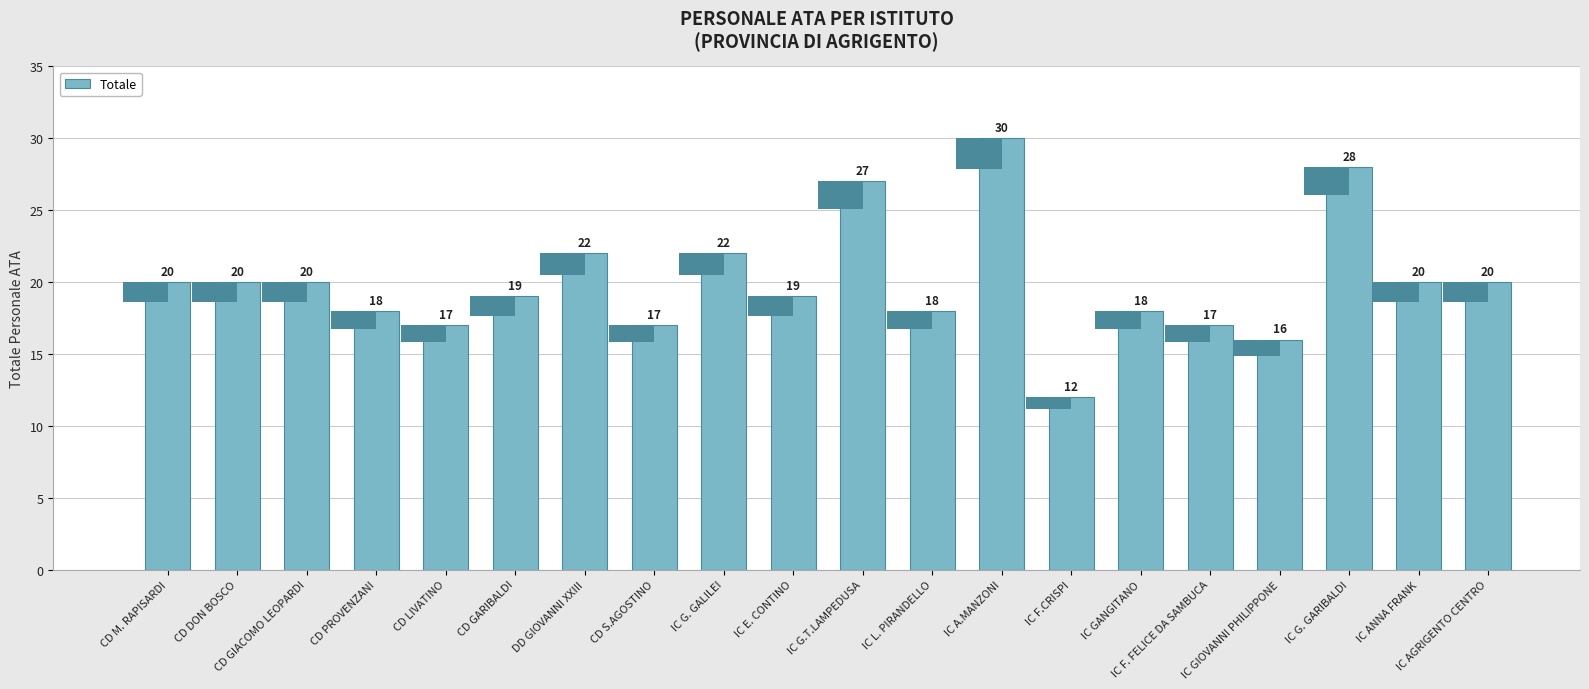

Count the number of categories in the chart.

20